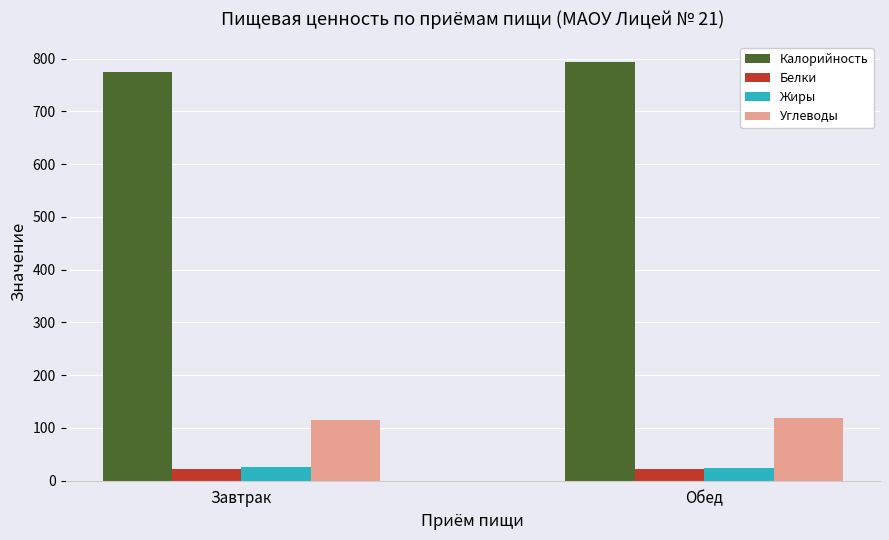

What is the value of the Углеводы bar at the 2nd from the left?

119.6